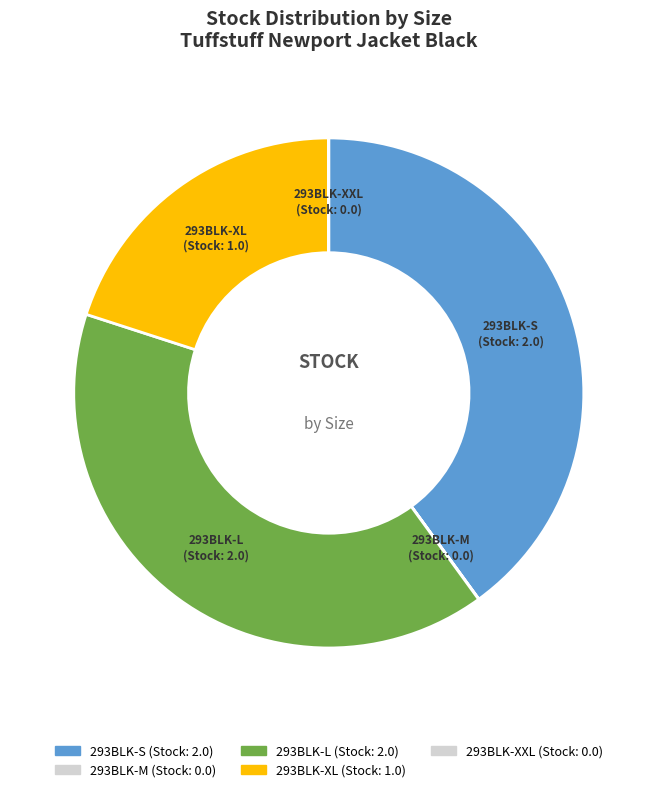

Combined, what portion of the pie is 293BLK-S and 293BLK-M?

40.0%